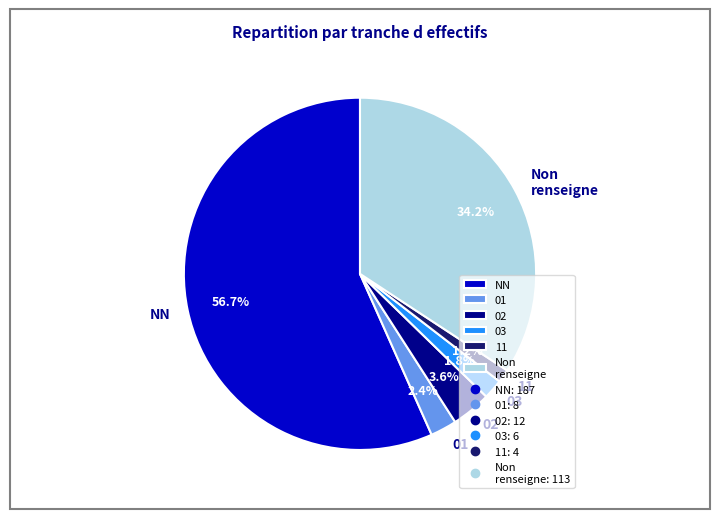

Does NN represent more than half of the total?

Yes